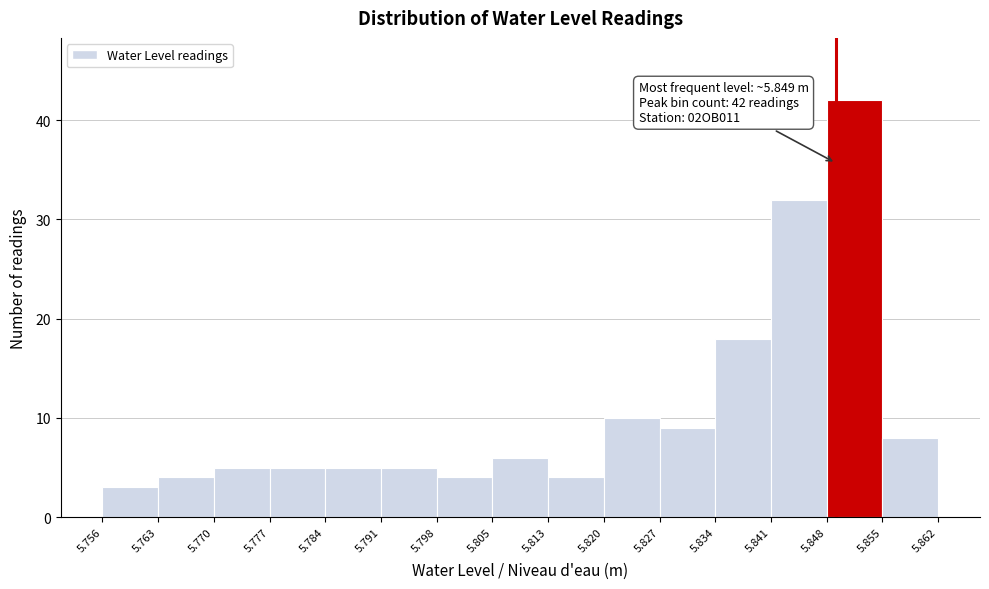

Which range on the x-axis has the tallest bar?

5.848 to 5.855